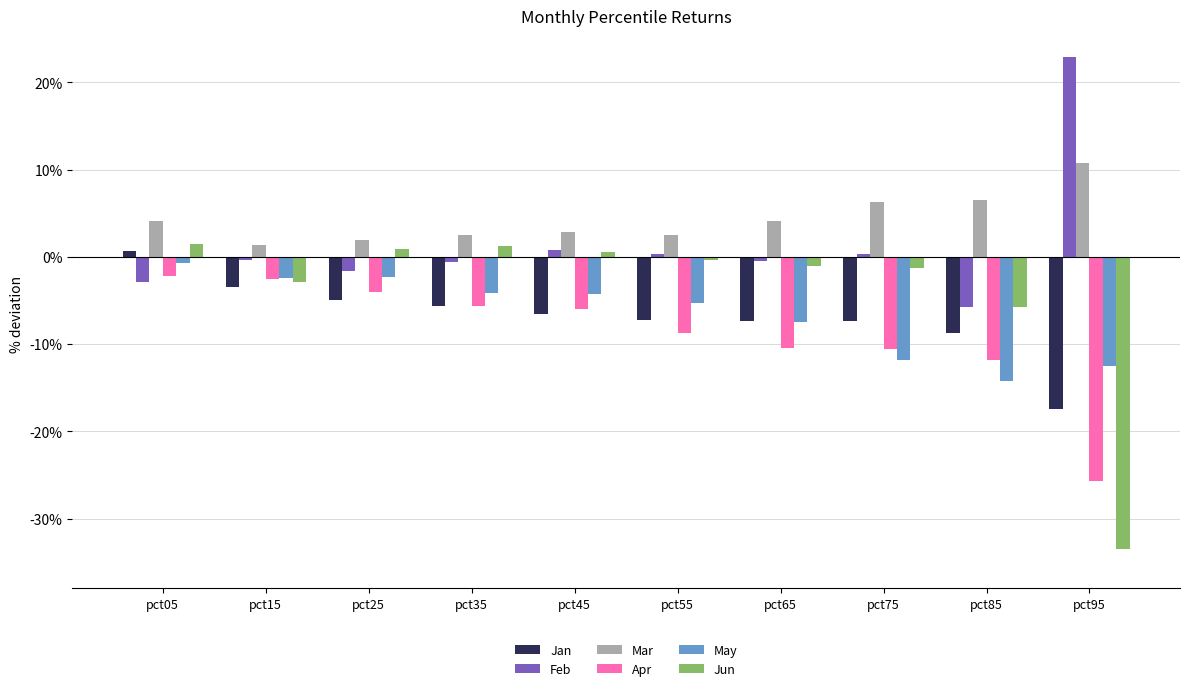

What are all the series names shown in the legend?

Jan, Feb, Mar, Apr, May, Jun